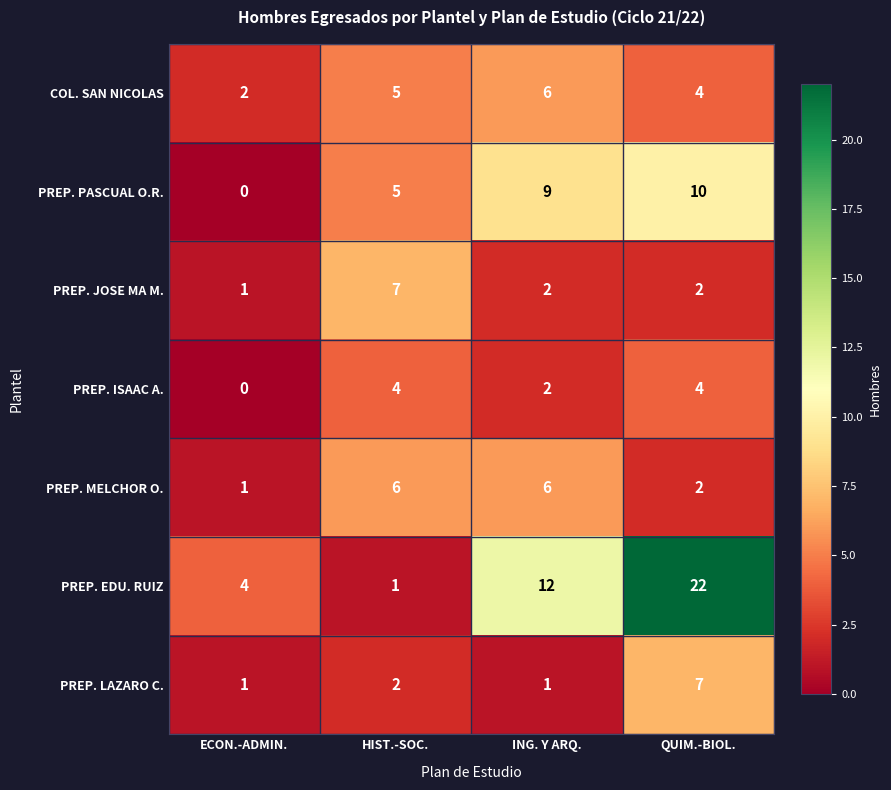

What is the greatest value displayed?

22